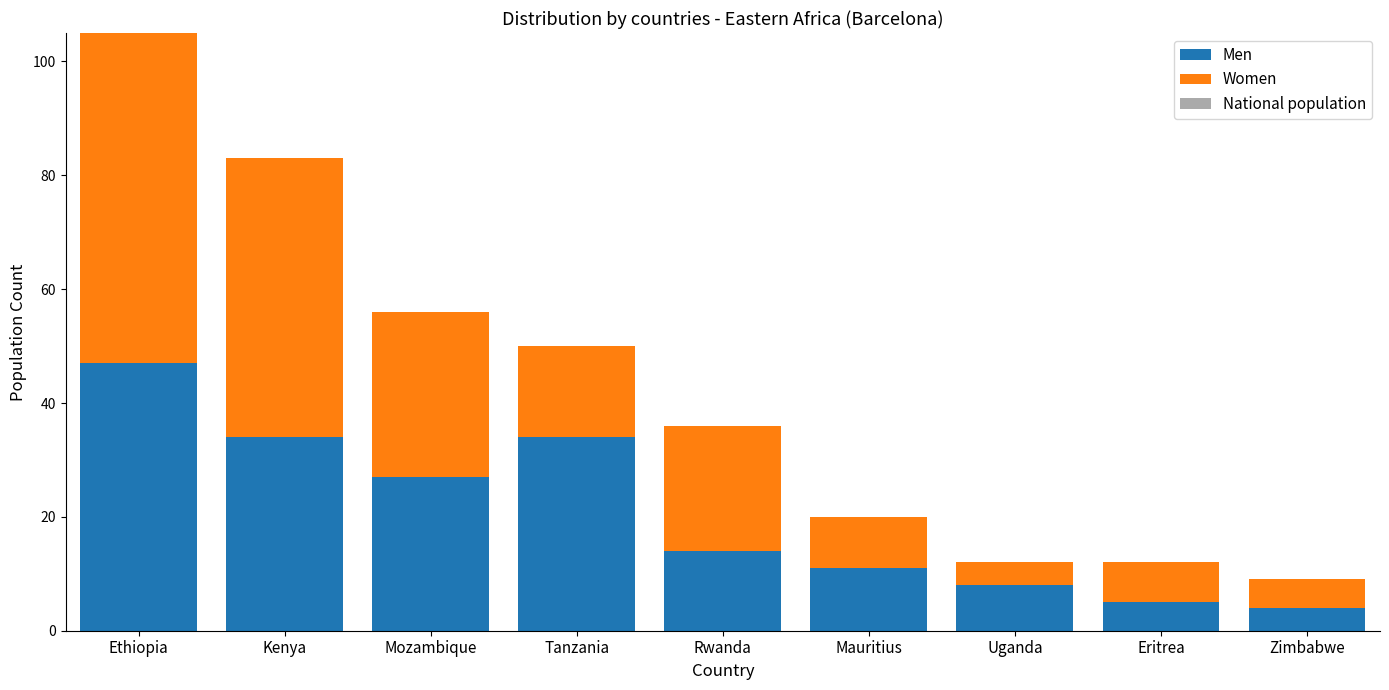

The value of Men at Tanzania is 14. True or false?

False